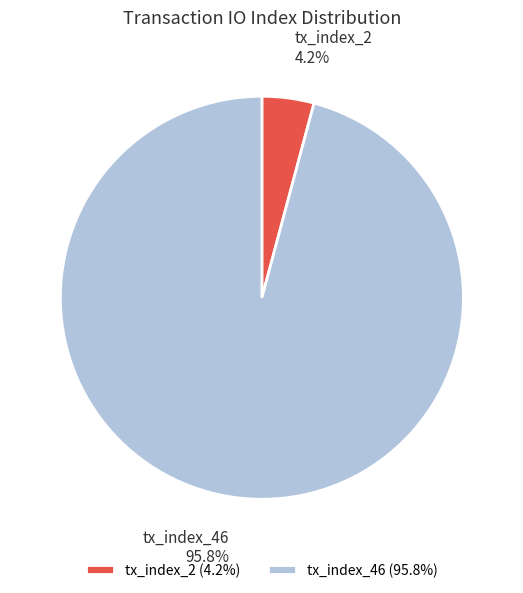

Rank the categories by value from highest to lowest.

tx_index_46, tx_index_2